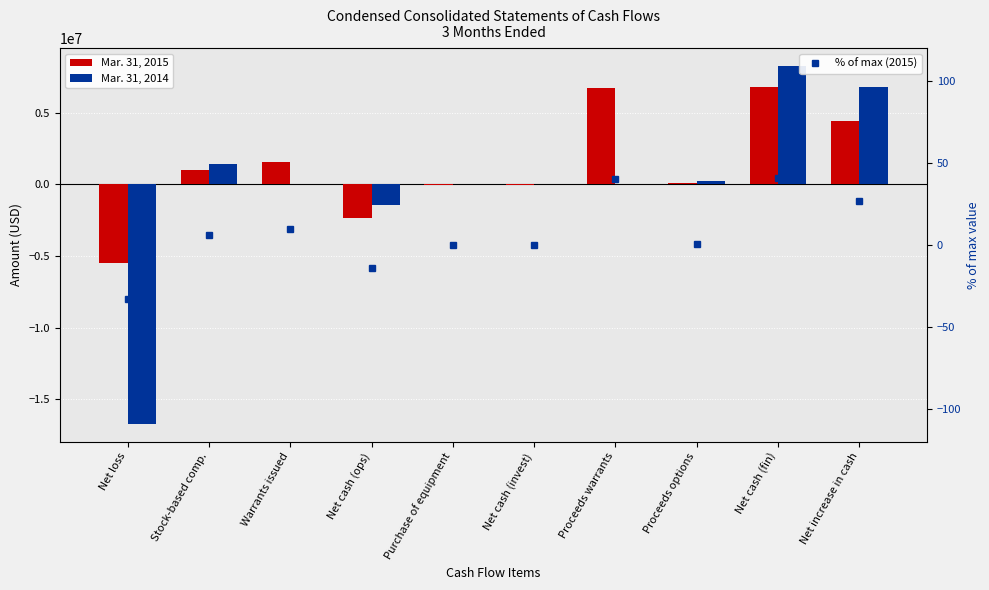

At Net loss, list the series in order from largest to smallest.

% of max (2015), Mar. 31, 2015, Mar. 31, 2014